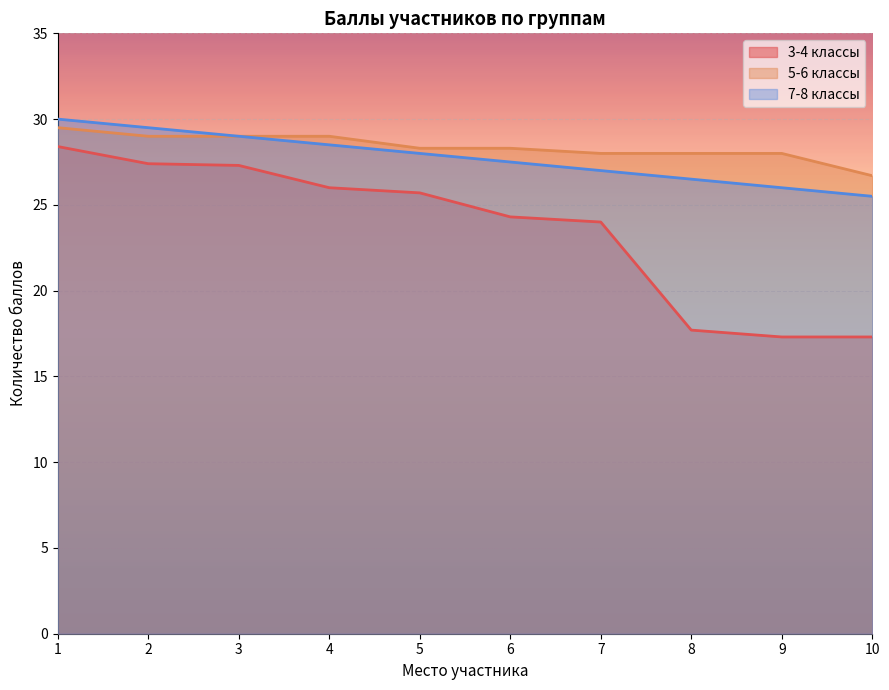

Does the chart display data point markers on the line(s)?

No